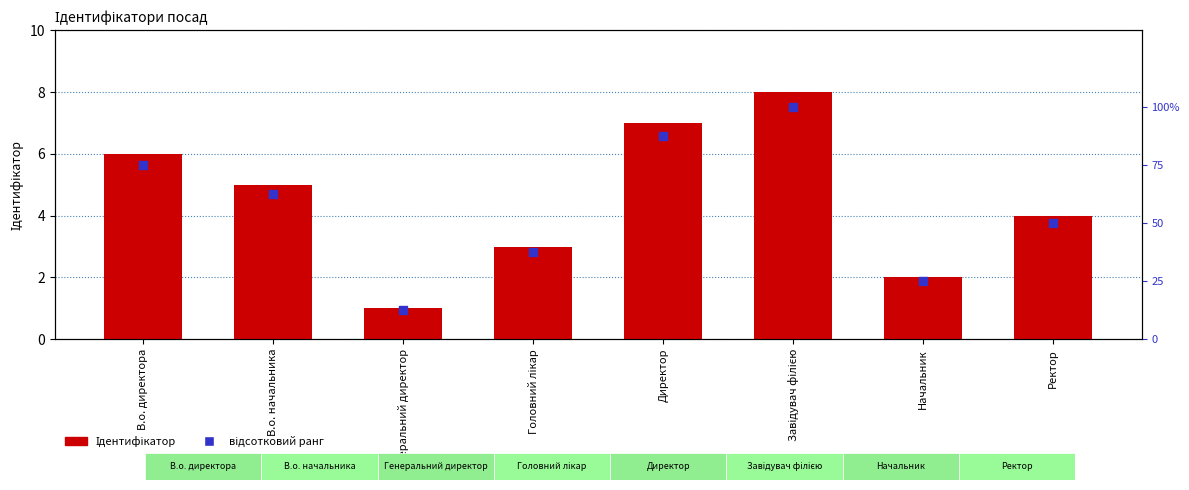

Which series contains the highest Y value?

відсотковий ранг